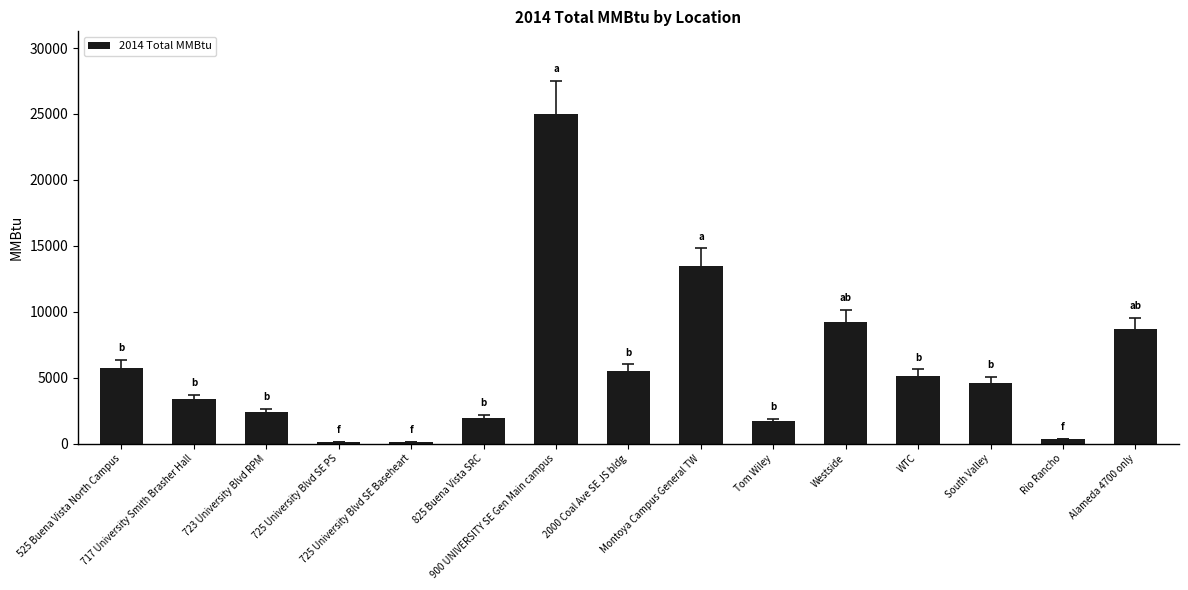

What is the greatest value displayed?

25015